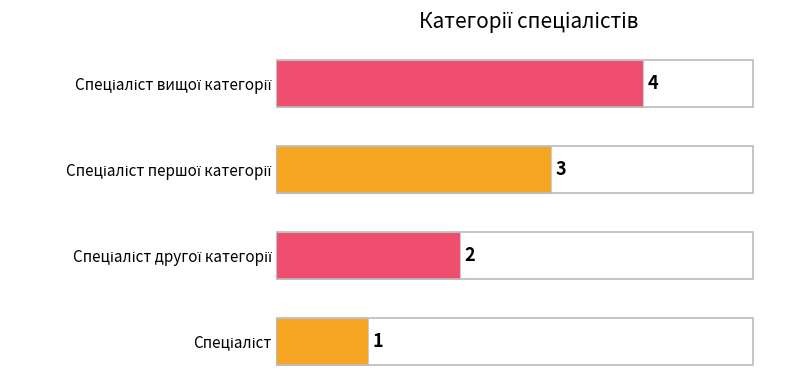

What is the maximum value shown in the chart?

4